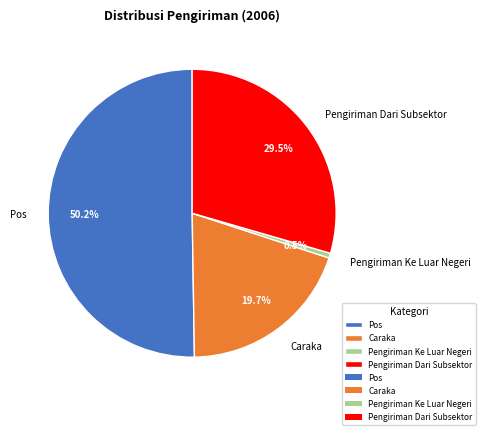

What percentage do Pos and Pengiriman Ke Luar Negeri together represent?

50.8%